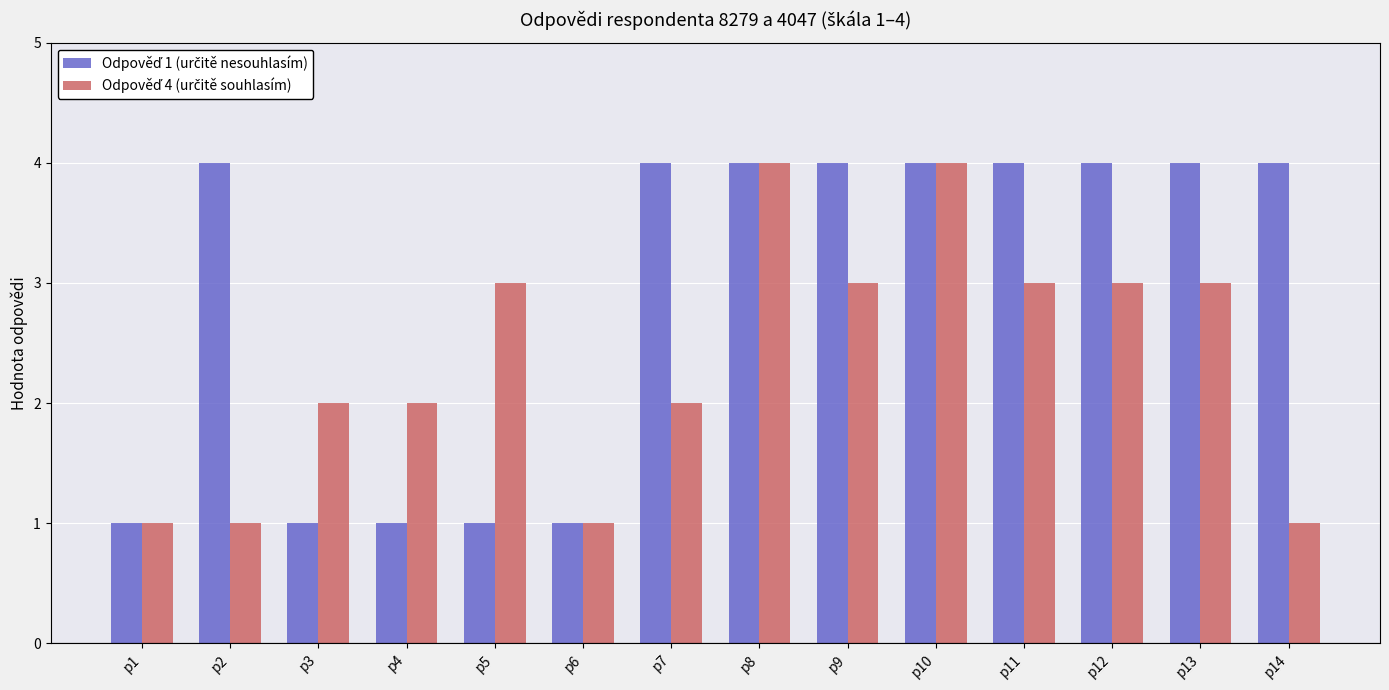

What is the total value across all series at p8?

8